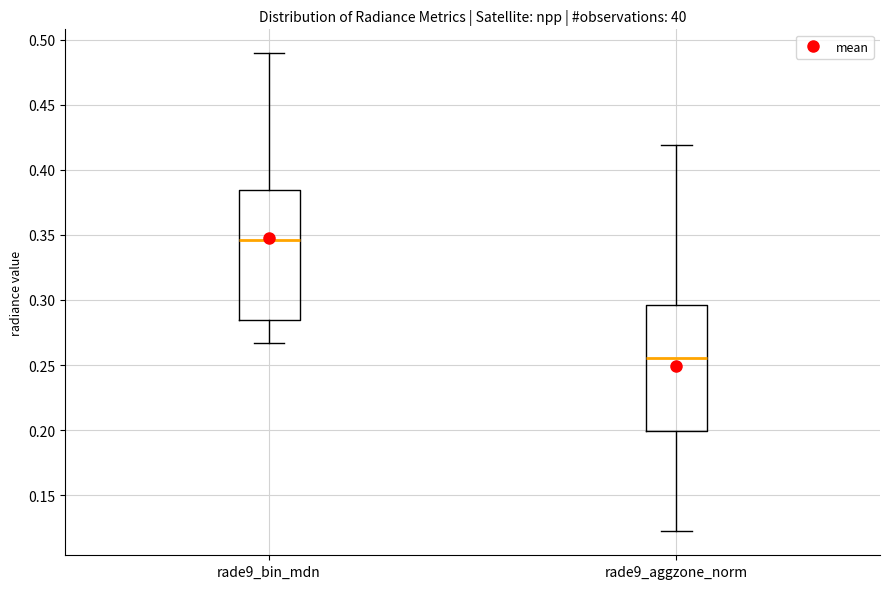

Which box has the highest median line?

rade9_bin_mdn